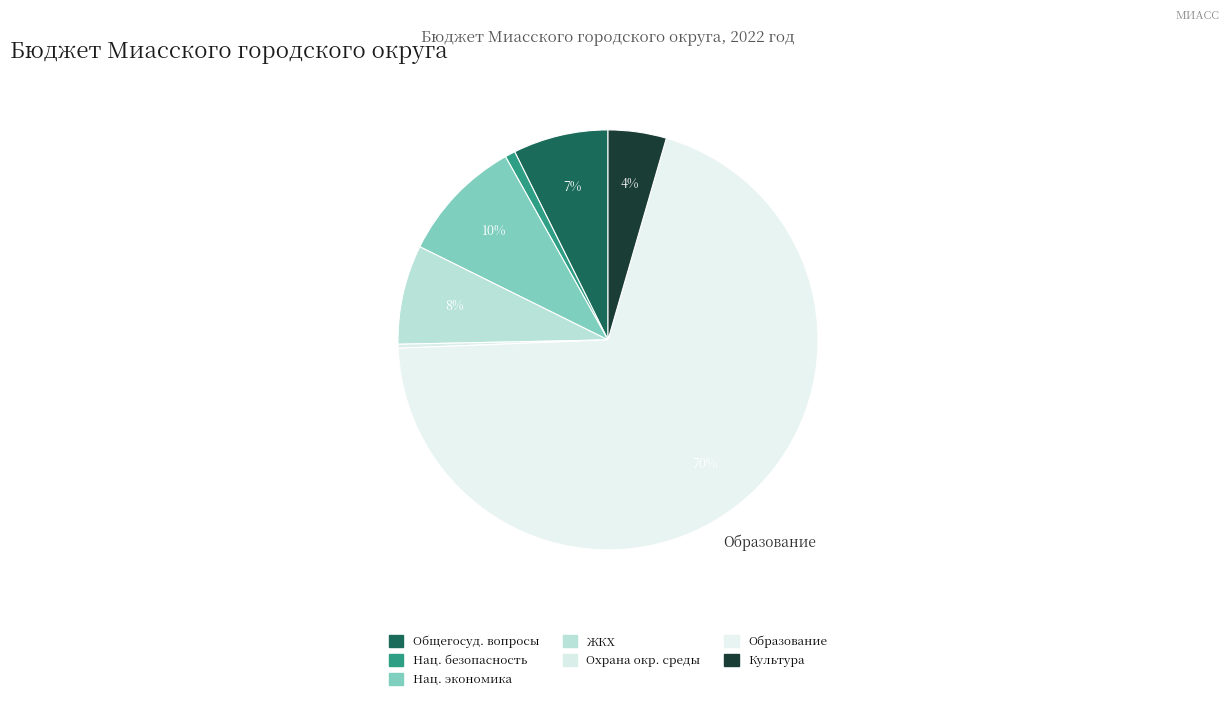

How many slices are in this pie chart?

7